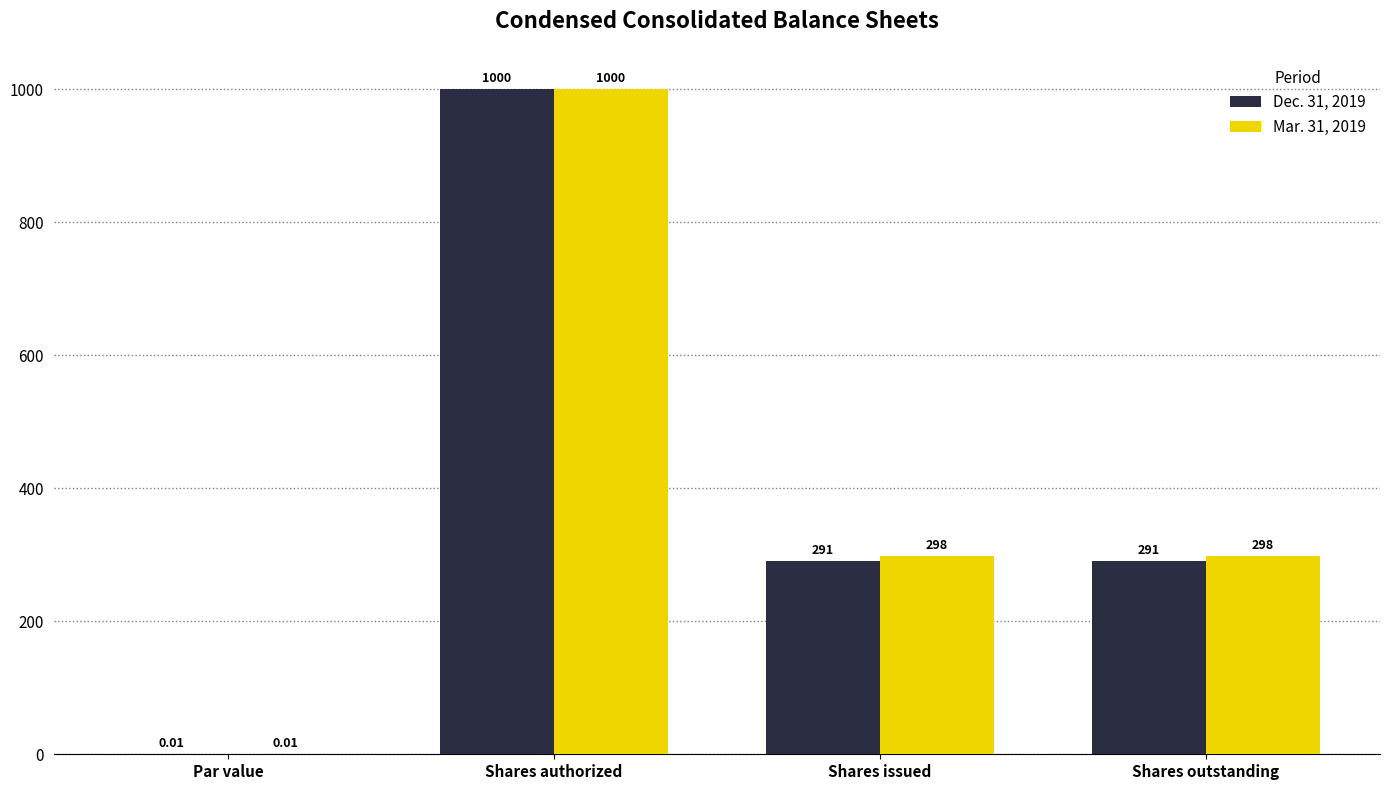

What is the sum of the Mar. 31, 2019 values at Shares issued and Par value?

298.0